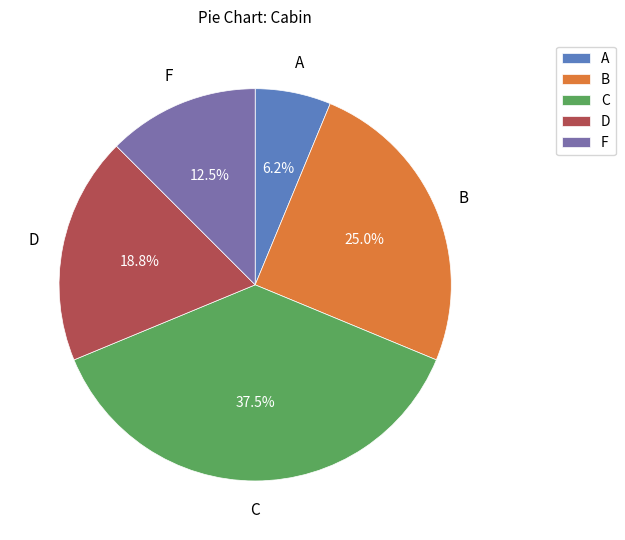

Approximately how many times larger is the value at C compared to B?

1.5